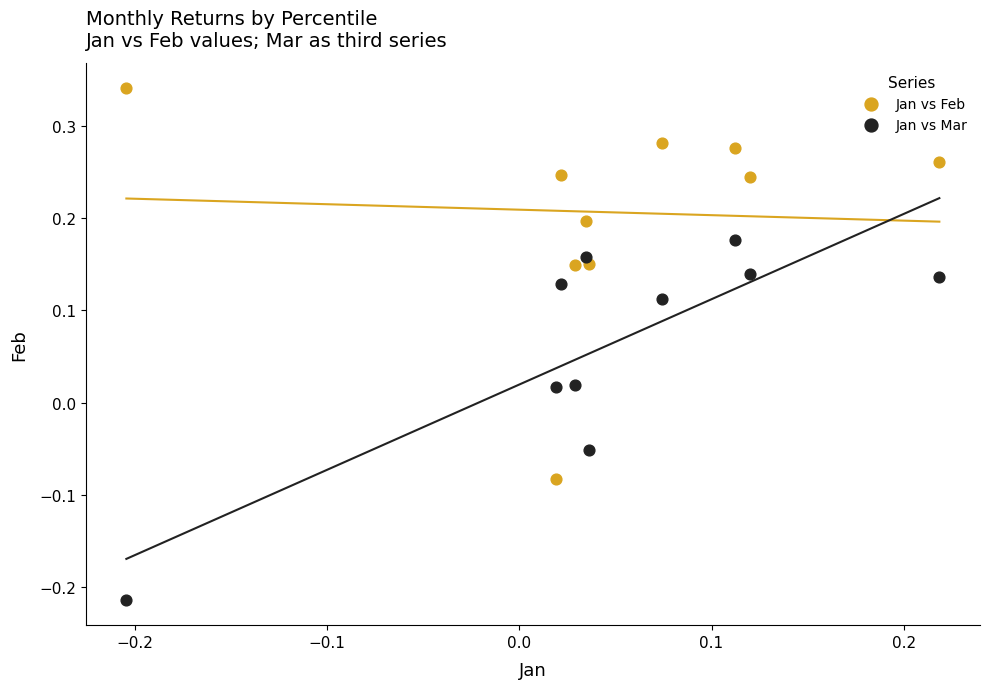

Across all data points, what is the range of X values (max minus min)?

0.4